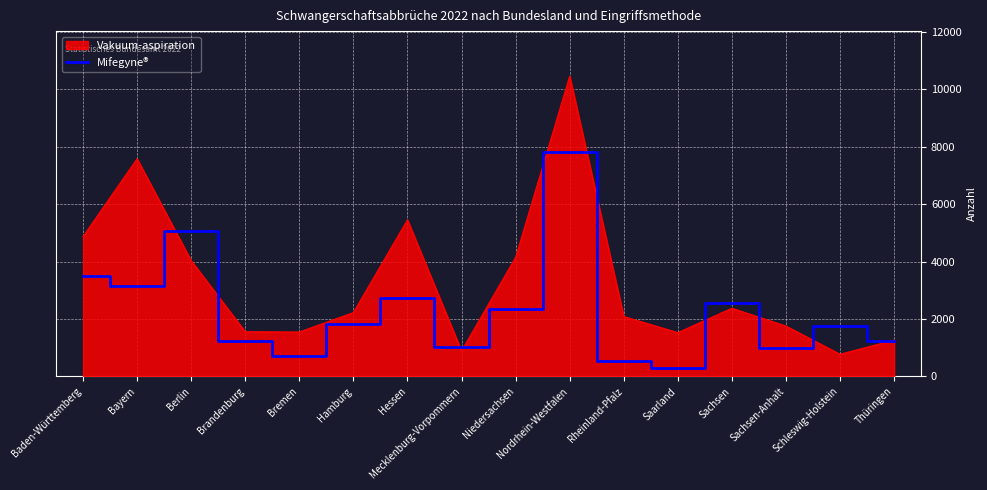

The value of Mifegyne® at Sachsen is 2569. True or false?

True